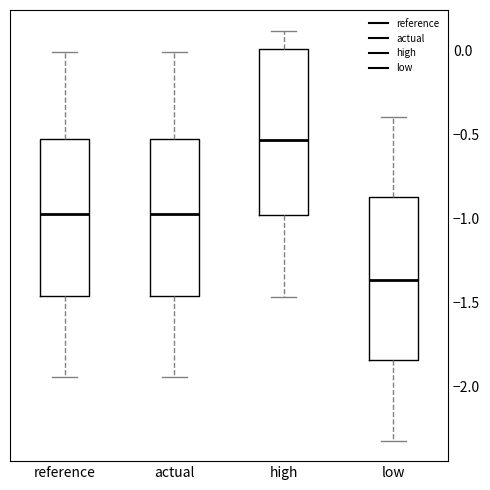

Reading left to right, transcribe this box plot: for each box, give where its median line is, the range the box spans, and where its two whiskers end, as read against the y-axis. The values are not printed on the chart, so give them approximately, as read against the axis.

reference: median -0.95, box -1.45 to -0.50, whiskers -1.95 to 0.00
actual: median -0.95, box -1.45 to -0.50, whiskers -1.95 to 0.00
high: median -0.55, box -1.00 to 0.00, whiskers -1.45 to 0.10
low: median -1.35, box -1.85 to -0.85, whiskers -2.30 to -0.40